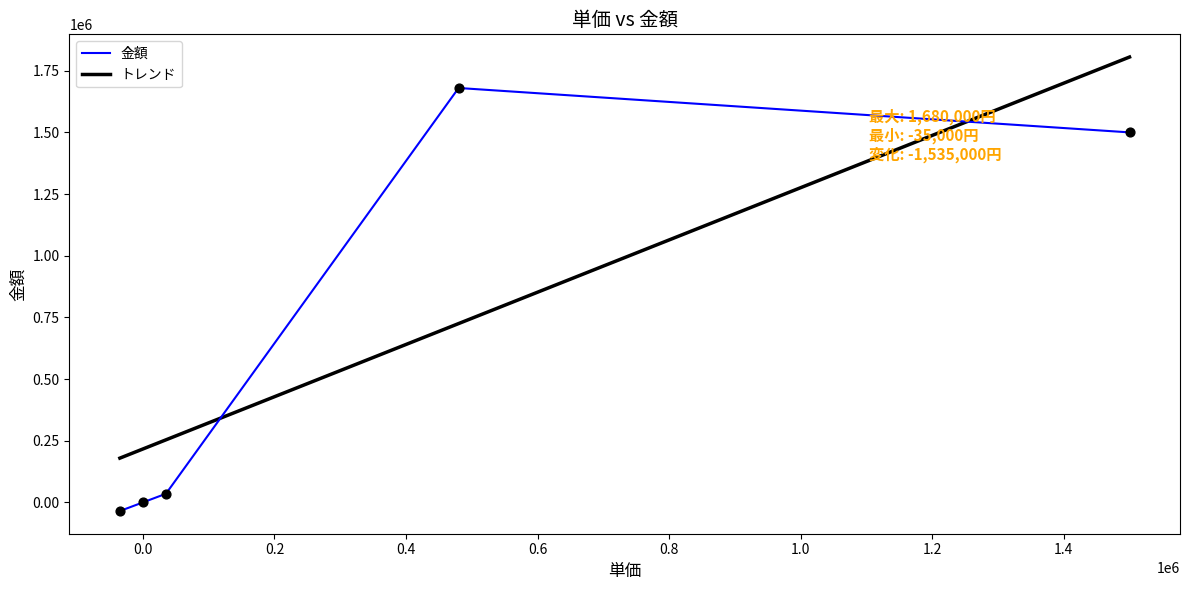

What are all the series names shown in the legend?

金額, トレンド